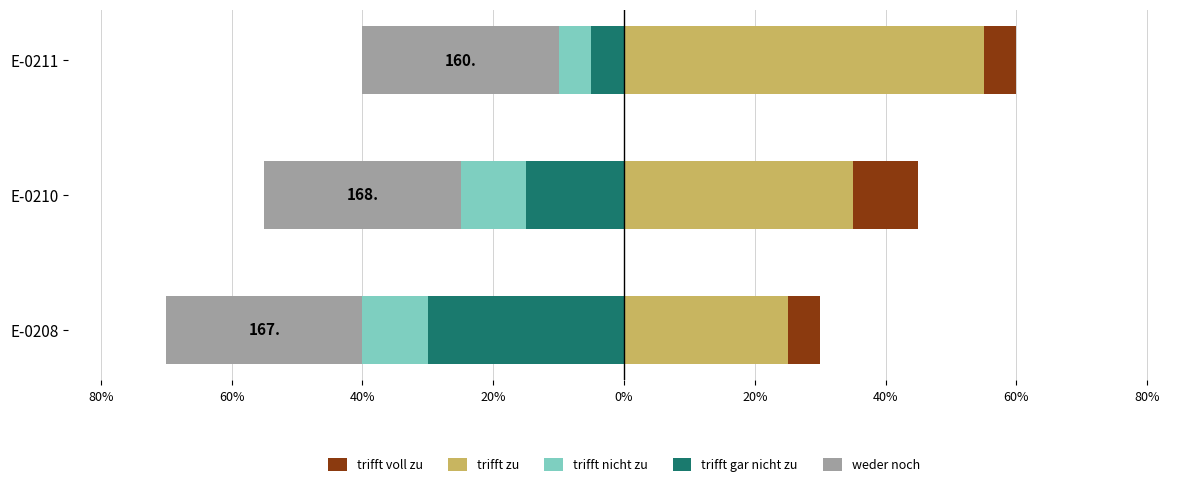

Read the trifft nicht zu value at E-0210.

-0.1